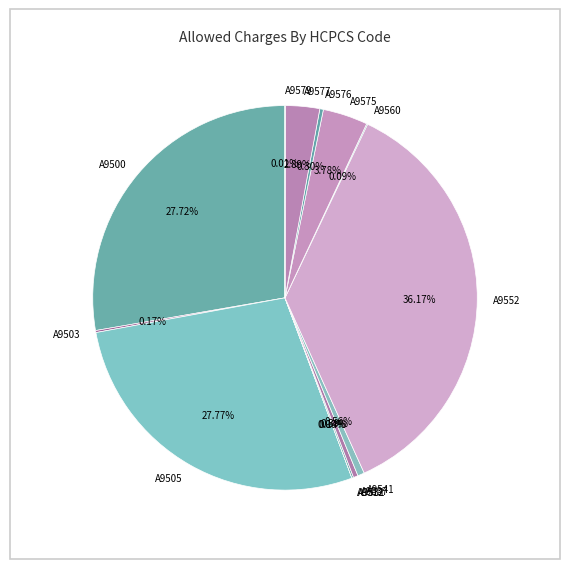

What percentage is the A9575 slice, to the nearest percent?

4%